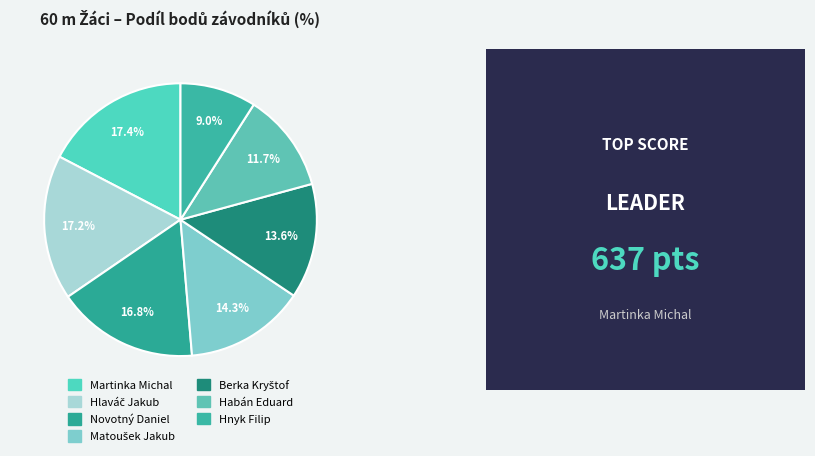

Is there any slice that represents more than half of the pie?

No